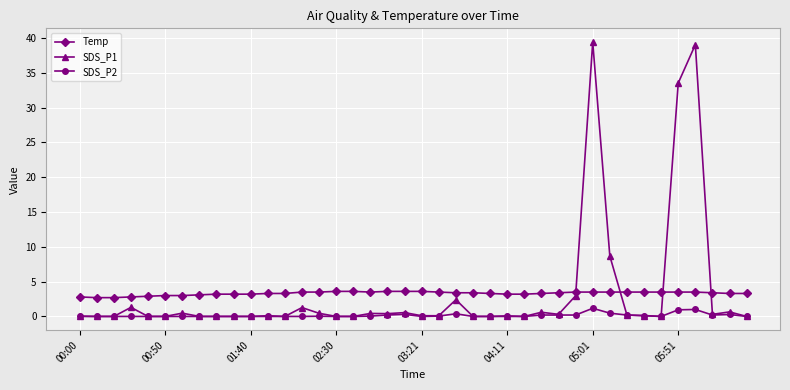

What is the maximum value shown in the chart?

39.4